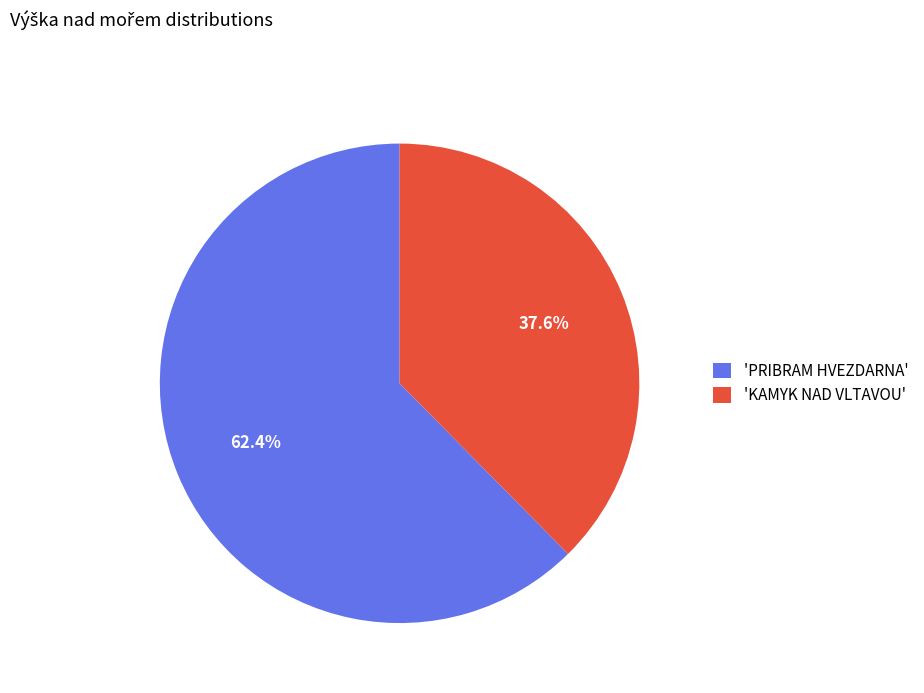

What is the largest slice in the pie chart?

'PRIBRAM HVEZDARNA'